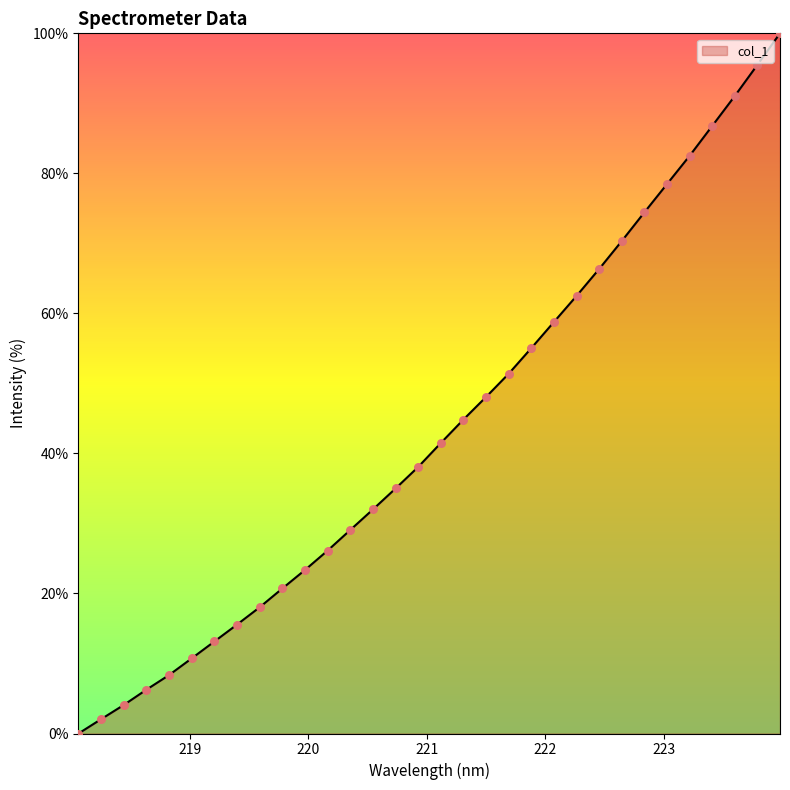

What is the difference between the maximum and minimum values?

100.0